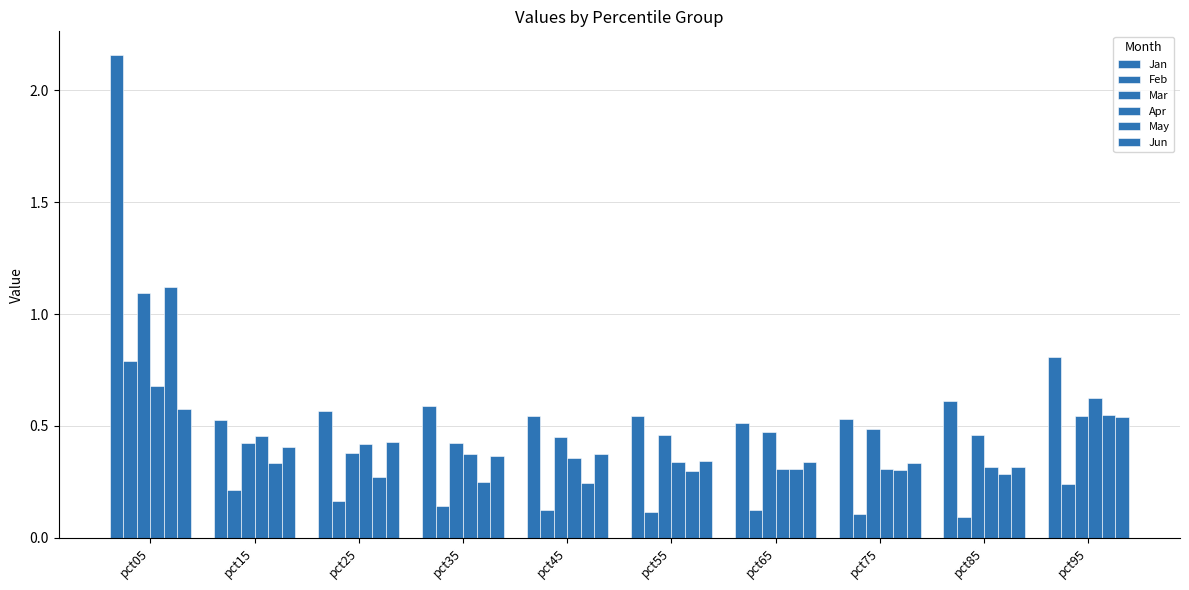

How many categories are shown in the chart?

10